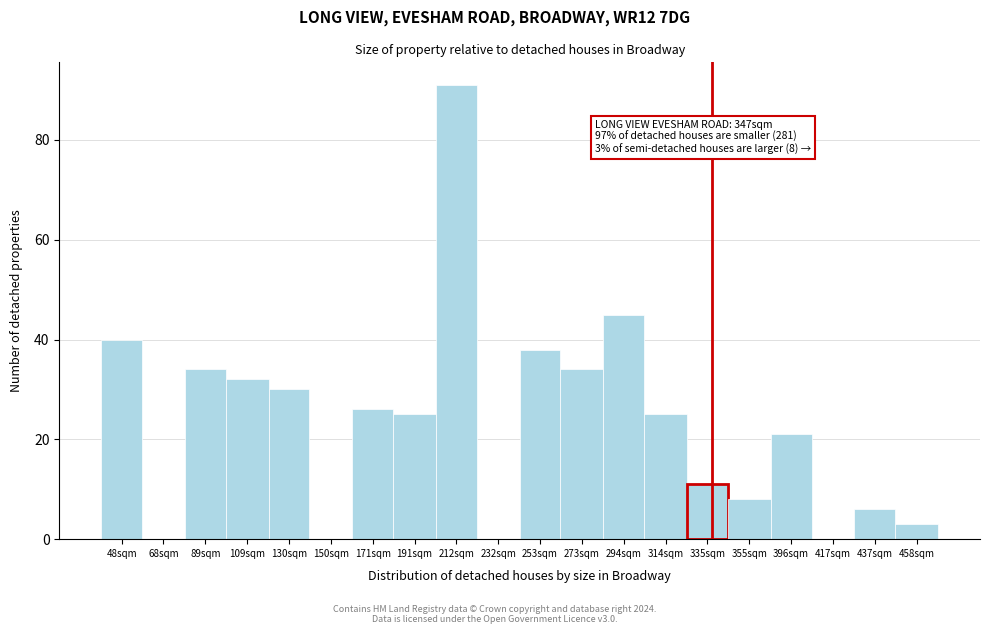

Reading left to right, what are all the values shown in this chart?

48sqm=40	68sqm=0	89sqm=34	109sqm=32	130sqm=30	150sqm=0	171sqm=26	191sqm=25	212sqm=91	232sqm=0	253sqm=38	273sqm=34	294sqm=45	314sqm=25	335sqm=11	355sqm=8	396sqm=21	417sqm=0	437sqm=6	458sqm=3